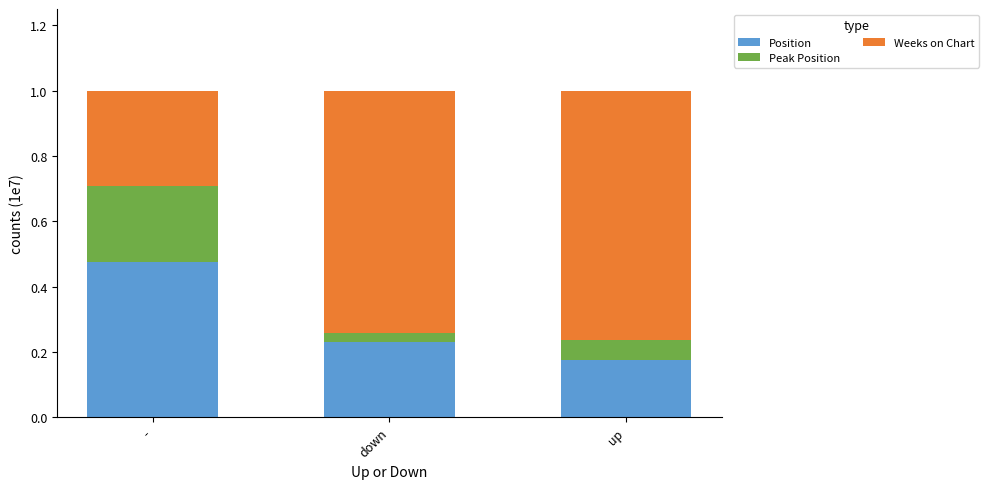

Are the bars grouped side by side (vs. stacked)?

No